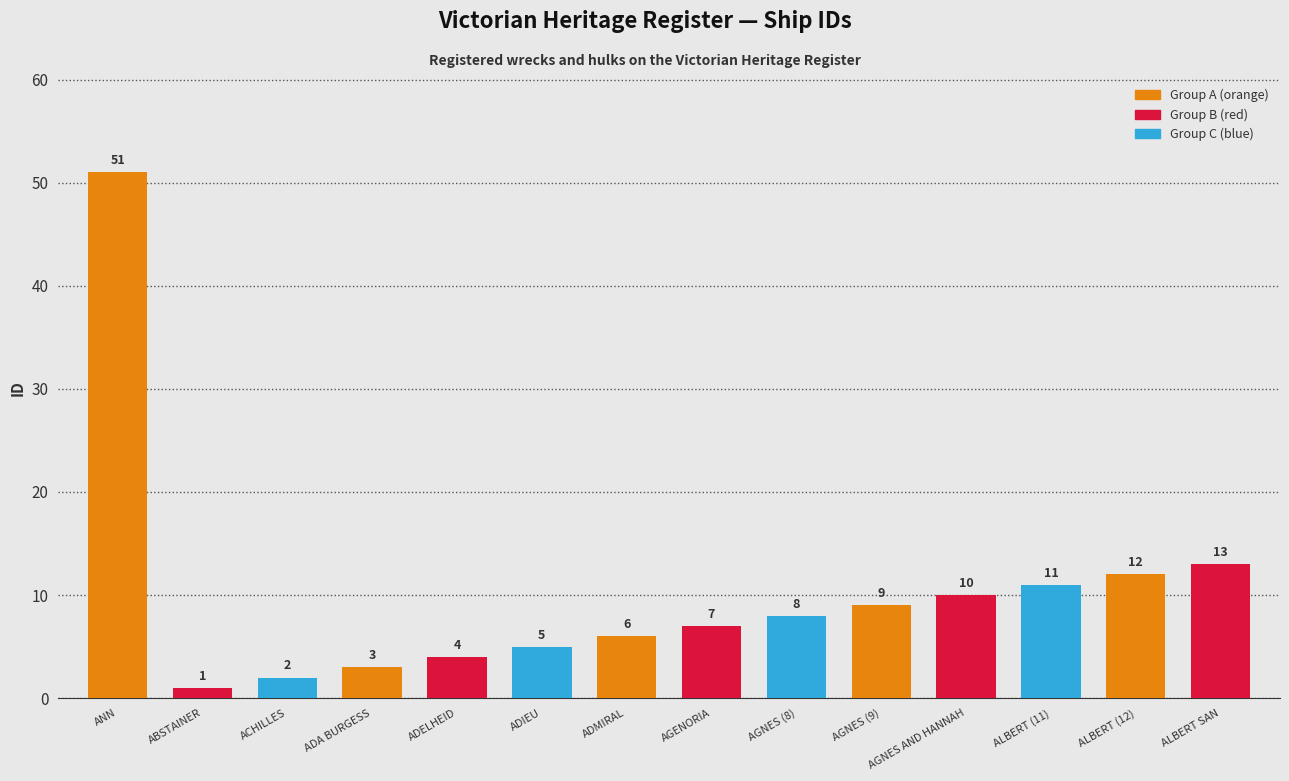

Reading right to left, extract all data points from this chart.

13	12	11	10	9	8	7	6	5	4	3	2	1	51